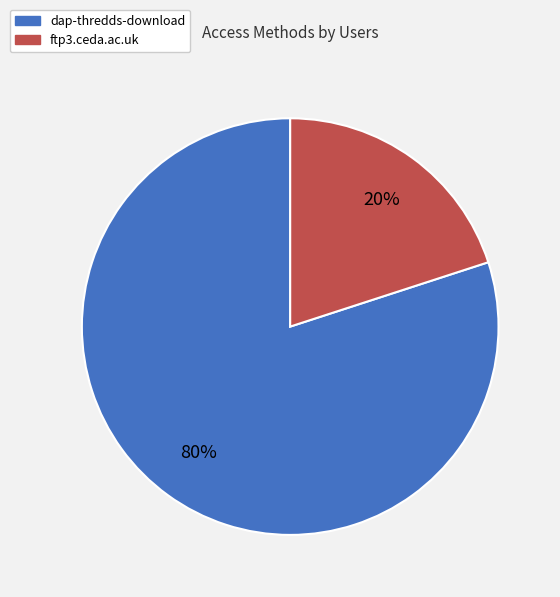

To the nearest percent, what is the average slice percentage?

50%